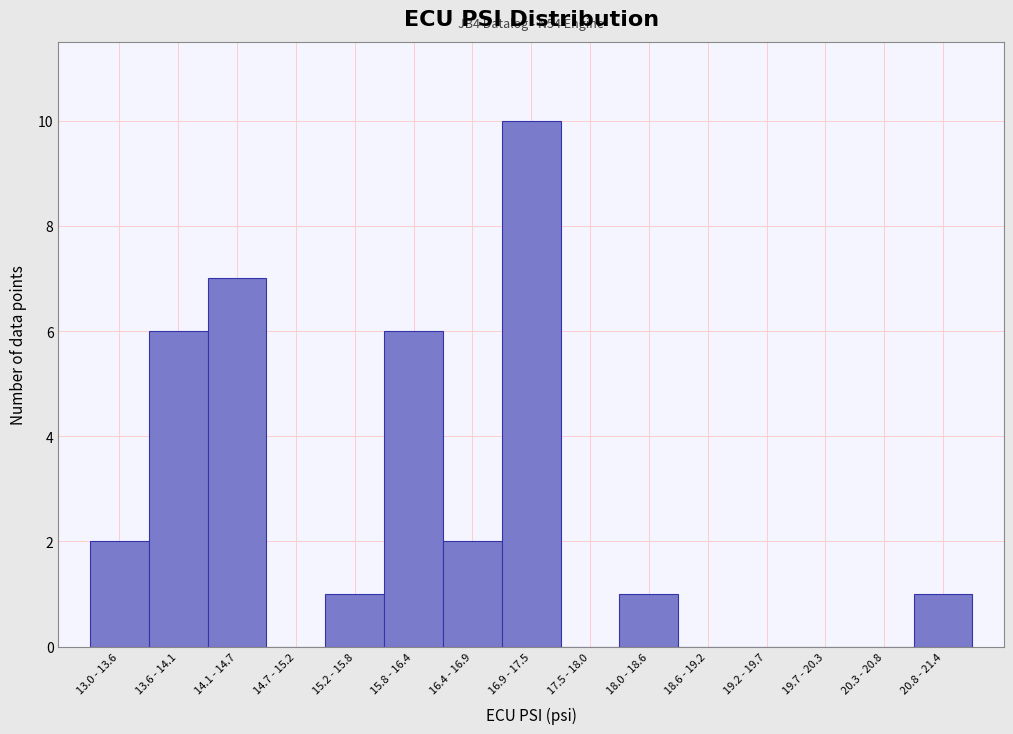

Reading right to left, transcribe all the data shown in this chart.

20.8 - 21.4=1	20.3 - 20.8=0	19.7 - 20.3=0	19.2 - 19.7=0	18.6 - 19.2=0	18.0 - 18.6=1	17.5 - 18.0=0	16.9 - 17.5=10	16.4 - 16.9=2	15.8 - 16.4=6	15.2 - 15.8=1	14.7 - 15.2=0	14.1 - 14.7=7	13.6 - 14.1=6	13.0 - 13.6=2